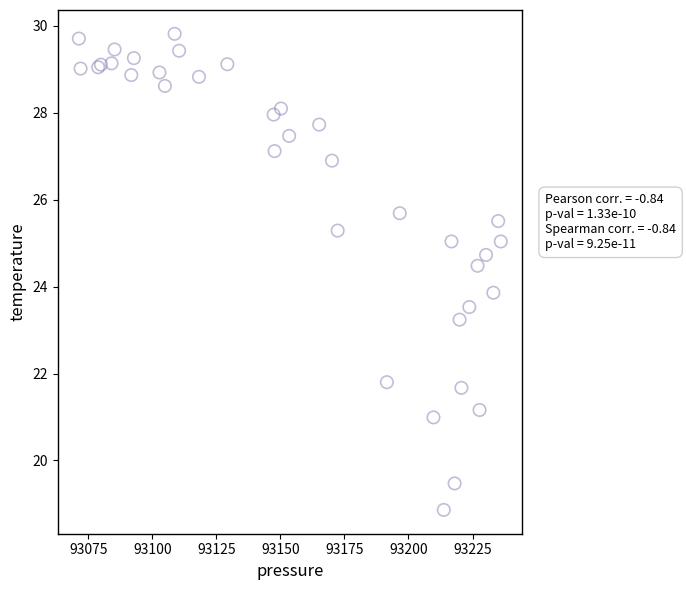

What Y value in the scatter plot is closest to 24?

23.9